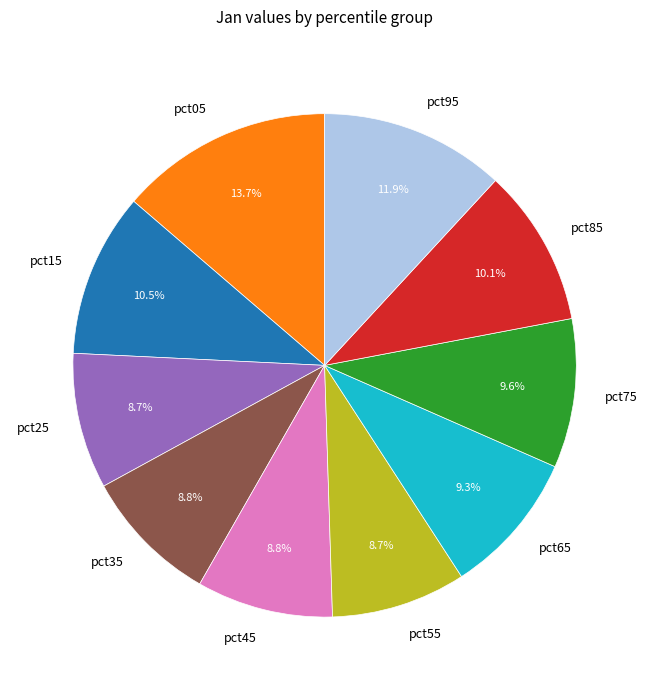

Does pct15 represent more than half of the total?

No